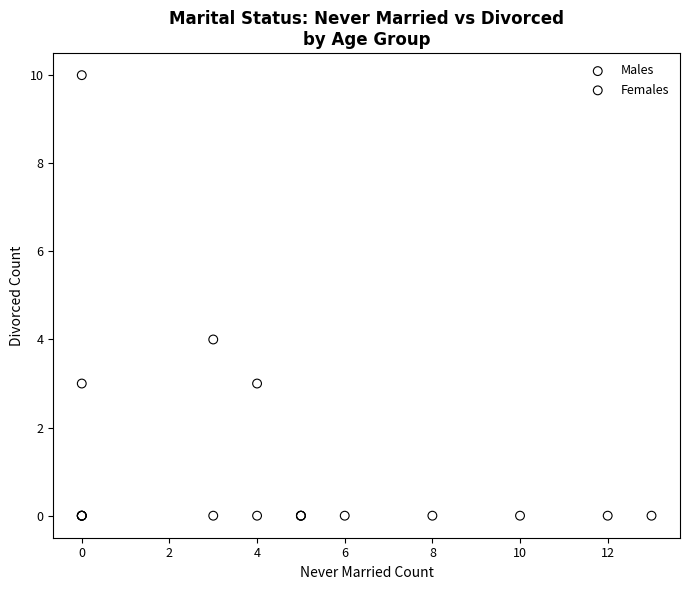

Which series reaches the maximum Y coordinate?

Males